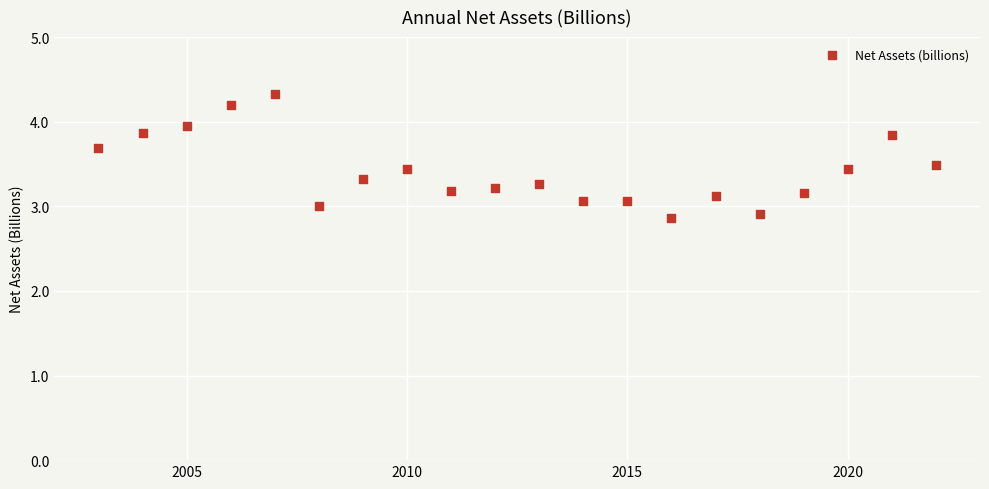

What is the range of X values (max minus min)?

19.0